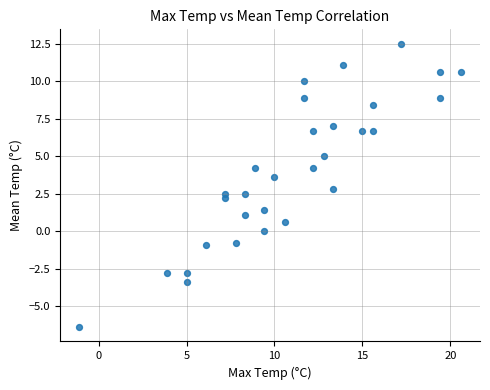

What is the range of Y values (max minus min)?

18.9